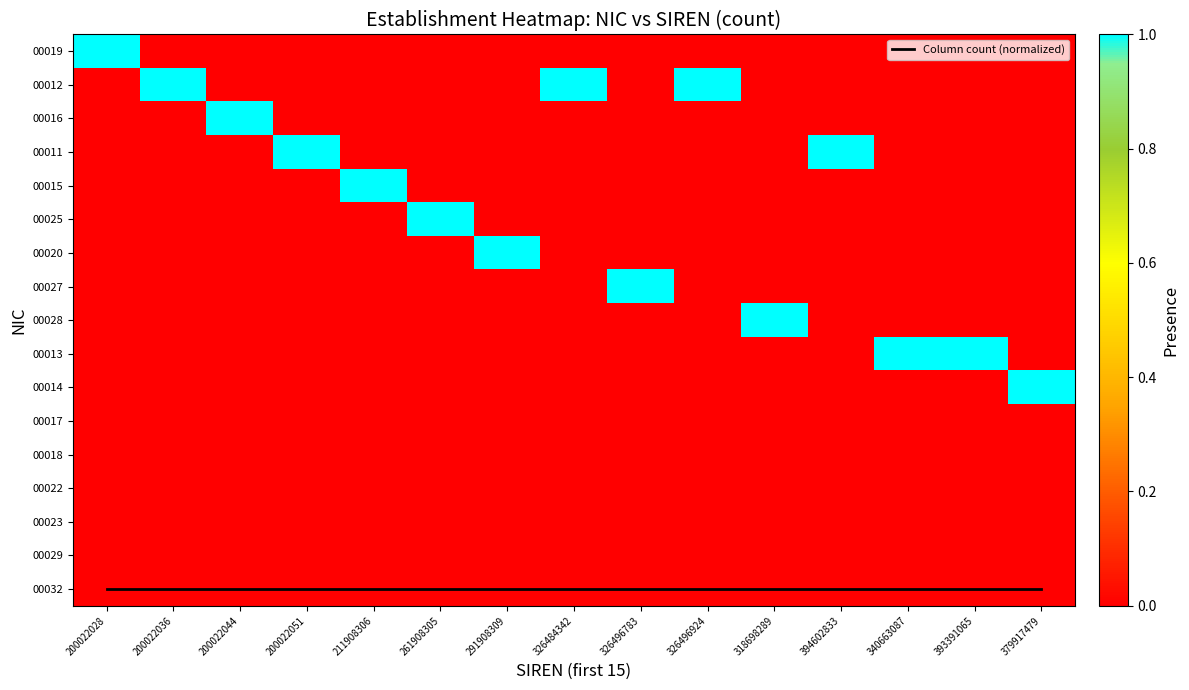

How many series are shown in this chart?

18